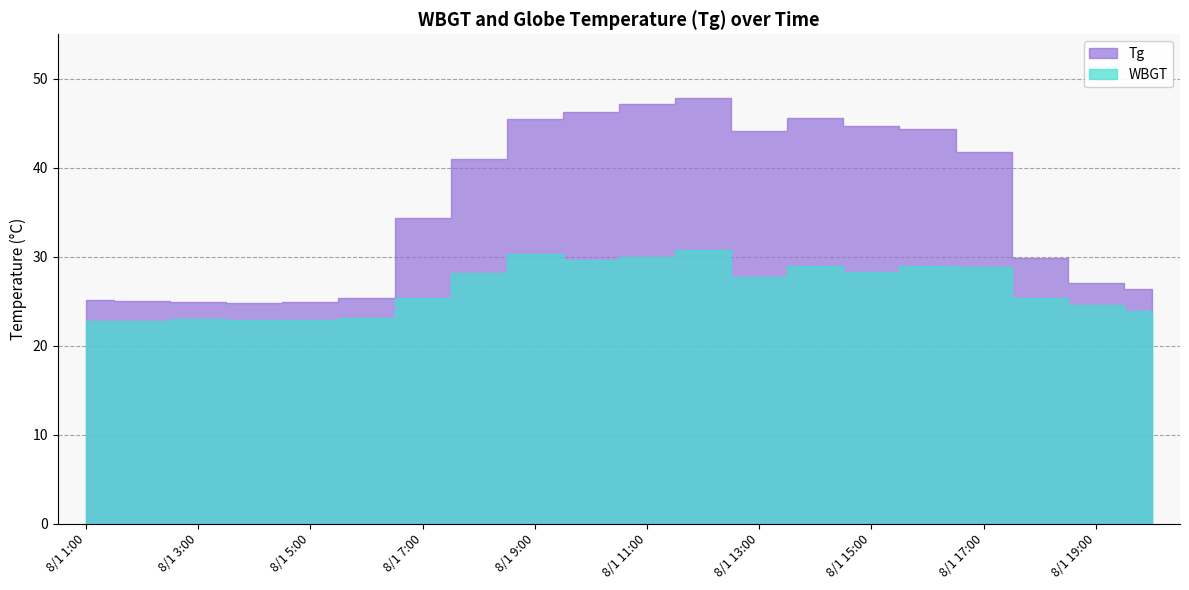

At how many categories does at least one series exceed 33?

11